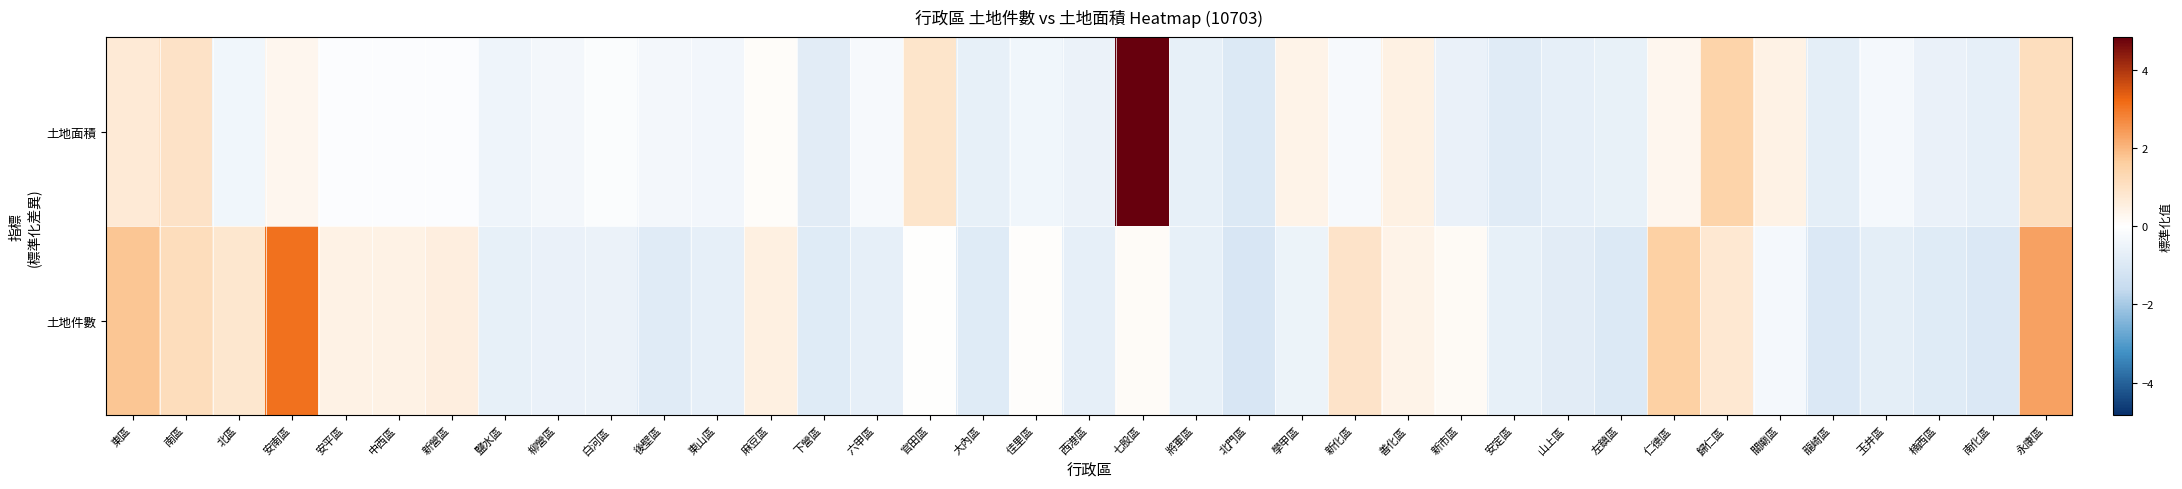

Reading left to right, extract all data points from this chart.

土地件數: 東區=1.8	南區=1.1	北區=0.8	安南區=3.1	安平區=0.4	中西區=0.4	新營區=0.5	鹽水區=-0.7	柳營區=-0.6	白河區=-0.5	後壁區=-0.9	東山區=-0.7	麻豆區=0.5	下營區=-0.9	六甲區=-0.7	官田區=0.0	大內區=-0.9	佳里區=0.0	西港區=-0.7	七股區=0.1	將軍區=-0.7	北門區=-1.1	學甲區=-0.5	新化區=0.9	善化區=0.4	新市區=0.2	安定區=-0.6	山上區=-0.8	左鎮區=-1.0	仁德區=1.6	歸仁區=0.8	關廟區=-0.3	龍崎區=-1.0	玉井區=-0.7	楠西區=-0.9	南化區=-1.0	永康區=2.3
土地面積: 東區=0.7	南區=0.9	北區=-0.4	安南區=0.3	安平區=-0.1	中西區=-0.1	新營區=-0.1	鹽水區=-0.5	柳營區=-0.3	白河區=-0.1	後壁區=-0.3	東山區=-0.3	麻豆區=0.1	下營區=-0.8	六甲區=-0.2	官田區=0.9	大內區=-0.7	佳里區=-0.4	西港區=-0.5	七股區=4.8	將軍區=-0.6	北門區=-1.0	學甲區=0.4	新化區=-0.3	善化區=0.5	新市區=-0.6	安定區=-0.9	山上區=-0.7	左鎮區=-0.6	仁德區=0.3	歸仁區=1.5	關廟區=0.4	龍崎區=-0.8	玉井區=-0.3	楠西區=-0.6	南化區=-0.7	永康區=1.1